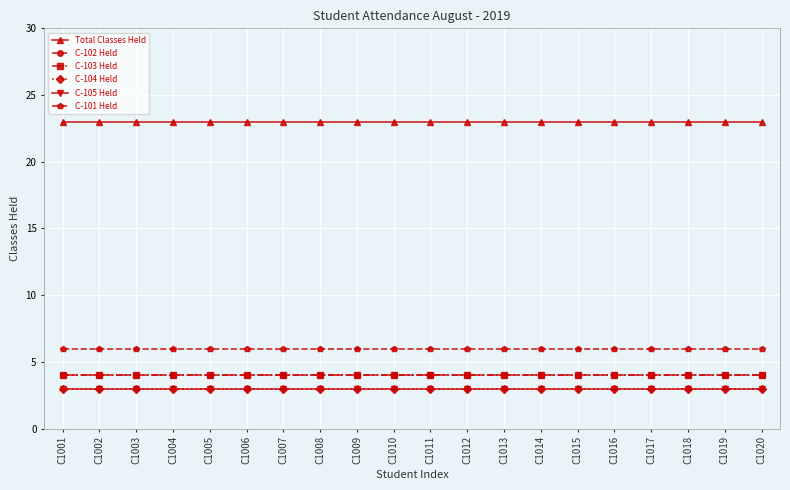

Reading left to right, list all the values displayed in this chart.

Total Classes Held: C1001=23	C1002=23	C1003=23	C1004=23	C1005=23	C1006=23	C1007=23	C1008=23	C1009=23	C1010=23	C1011=23	C1012=23	C1013=23	C1014=23	C1015=23	C1016=23	C1017=23	C1018=23	C1019=23	C1020=23
C-102 Held: C1001=4	C1002=4	C1003=4	C1004=4	C1005=4	C1006=4	C1007=4	C1008=4	C1009=4	C1010=4	C1011=4	C1012=4	C1013=4	C1014=4	C1015=4	C1016=4	C1017=4	C1018=4	C1019=4	C1020=4
C-103 Held: C1001=4	C1002=4	C1003=4	C1004=4	C1005=4	C1006=4	C1007=4	C1008=4	C1009=4	C1010=4	C1011=4	C1012=4	C1013=4	C1014=4	C1015=4	C1016=4	C1017=4	C1018=4	C1019=4	C1020=4
C-104 Held: C1001=3	C1002=3	C1003=3	C1004=3	C1005=3	C1006=3	C1007=3	C1008=3	C1009=3	C1010=3	C1011=3	C1012=3	C1013=3	C1014=3	C1015=3	C1016=3	C1017=3	C1018=3	C1019=3	C1020=3
C-105 Held: C1001=3	C1002=3	C1003=3	C1004=3	C1005=3	C1006=3	C1007=3	C1008=3	C1009=3	C1010=3	C1011=3	C1012=3	C1013=3	C1014=3	C1015=3	C1016=3	C1017=3	C1018=3	C1019=3	C1020=3
C-101 Held: C1001=6	C1002=6	C1003=6	C1004=6	C1005=6	C1006=6	C1007=6	C1008=6	C1009=6	C1010=6	C1011=6	C1012=6	C1013=6	C1014=6	C1015=6	C1016=6	C1017=6	C1018=6	C1019=6	C1020=6